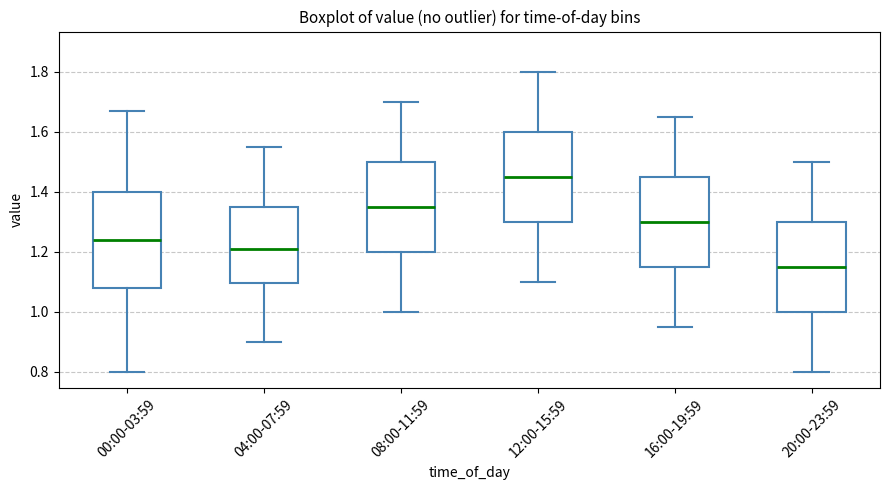

Where is the lower edge of the box for 04:00-07:59 on the y-axis? The values are not printed on the chart, so give them approximately, as read against the axis.

1.10